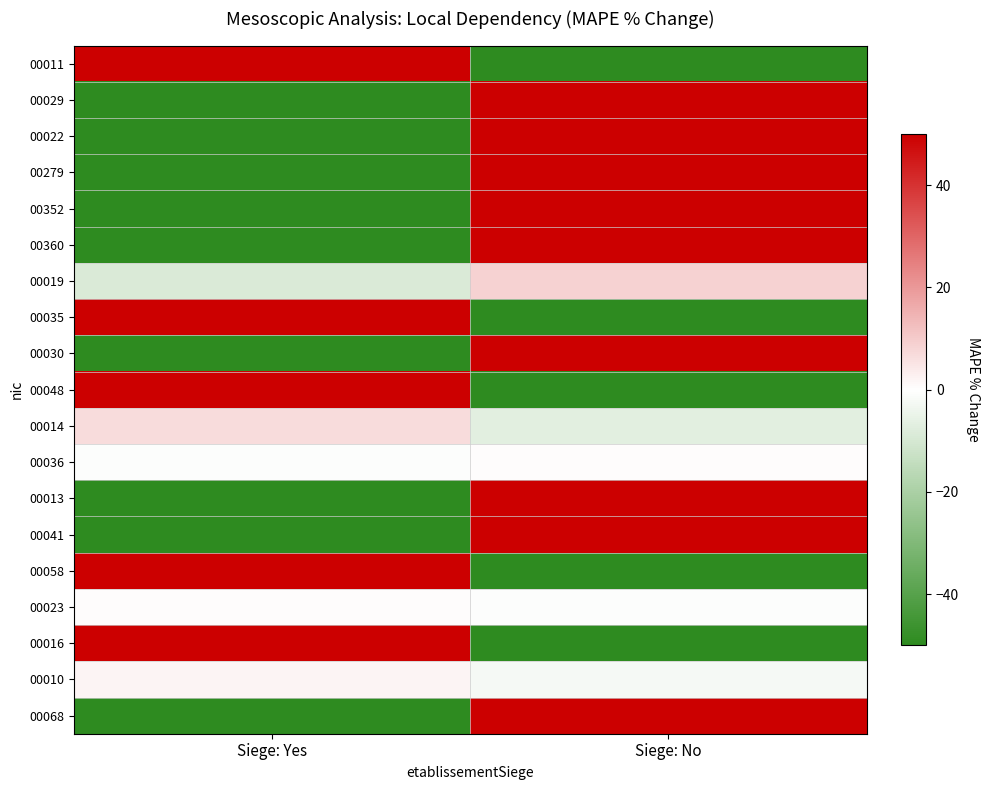

Which series changed the most between Siege: Yes and Siege: No?

00011